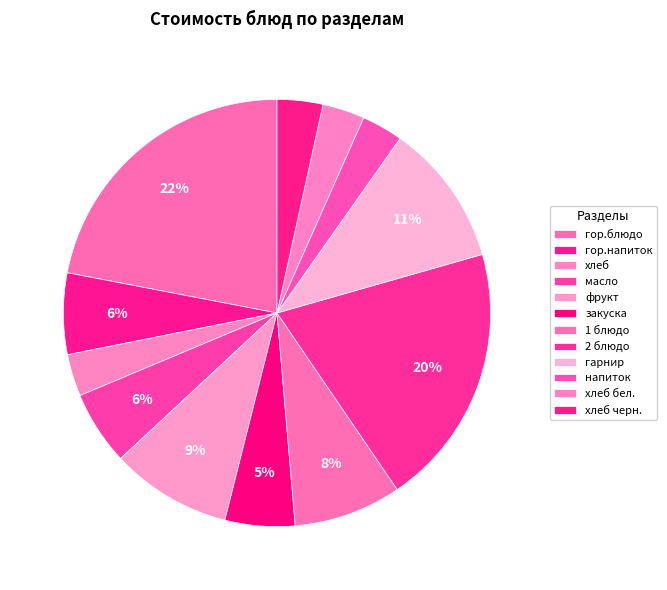

To the nearest percent, what percentage of the pie is хлеб?

3%